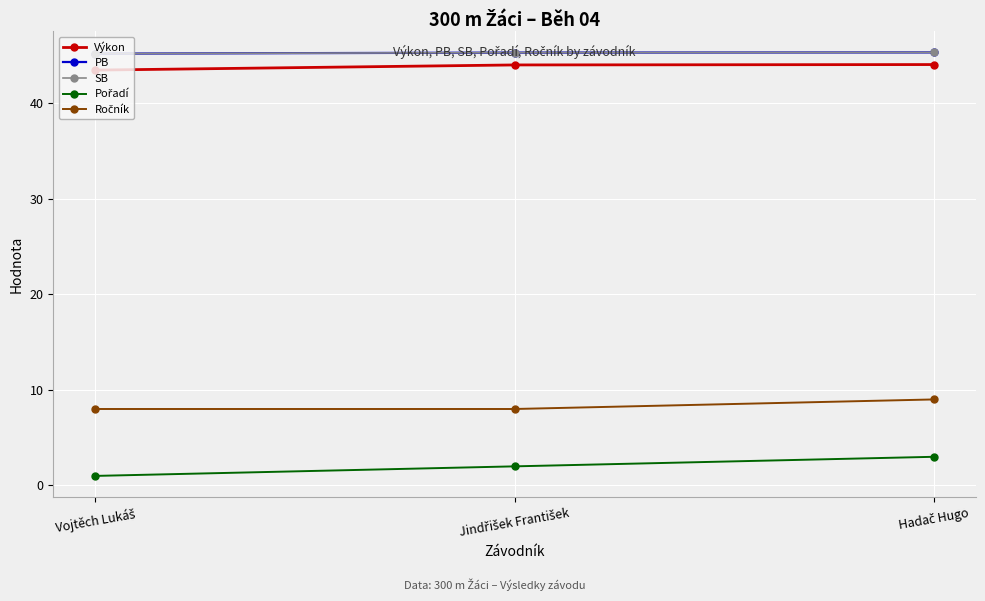

What is the difference between the maximum and minimum values in the SB series?

0.1